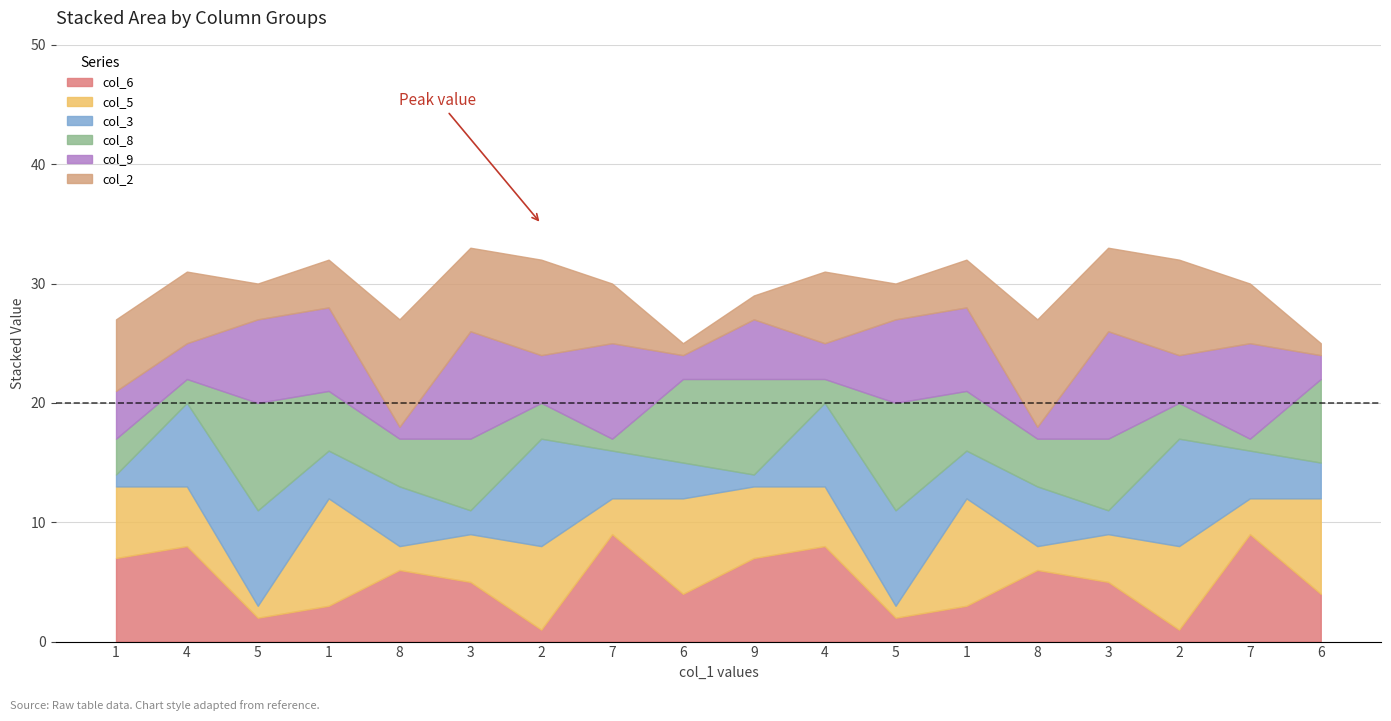

What is the difference between the maximum and minimum values in the col_6 series?

8